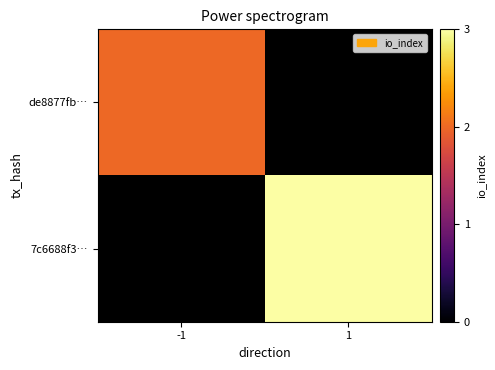

Which label corresponds to the largest value in the chart?

1